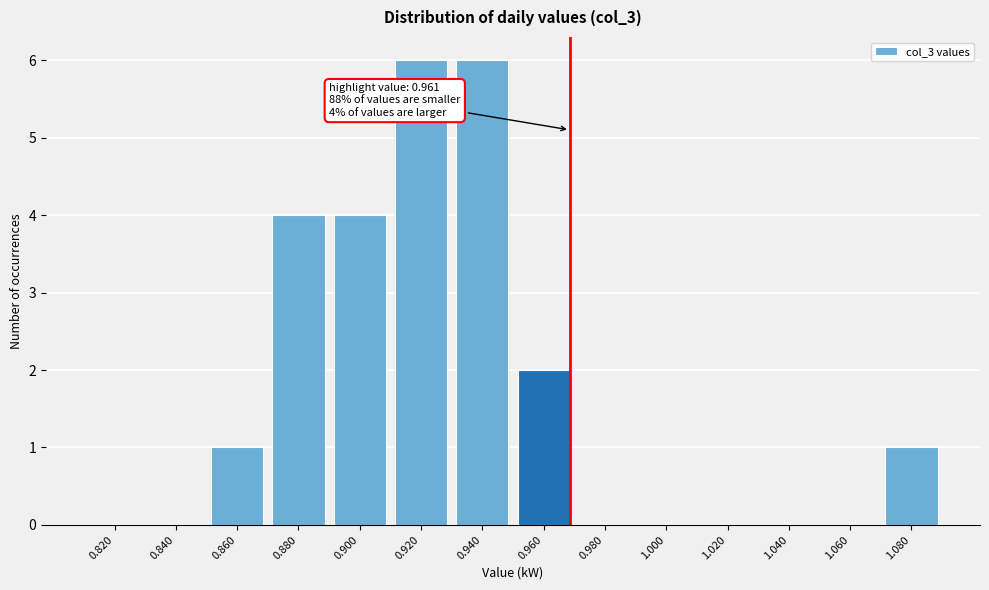

Reading left to right, transcribe all the data shown in this chart.

0.820=0	0.840=0	0.860=1	0.880=4	0.900=4	0.920=6	0.940=6	0.960=2	0.980=0	1.000=0	1.020=0	1.040=0	1.060=0	1.080=1